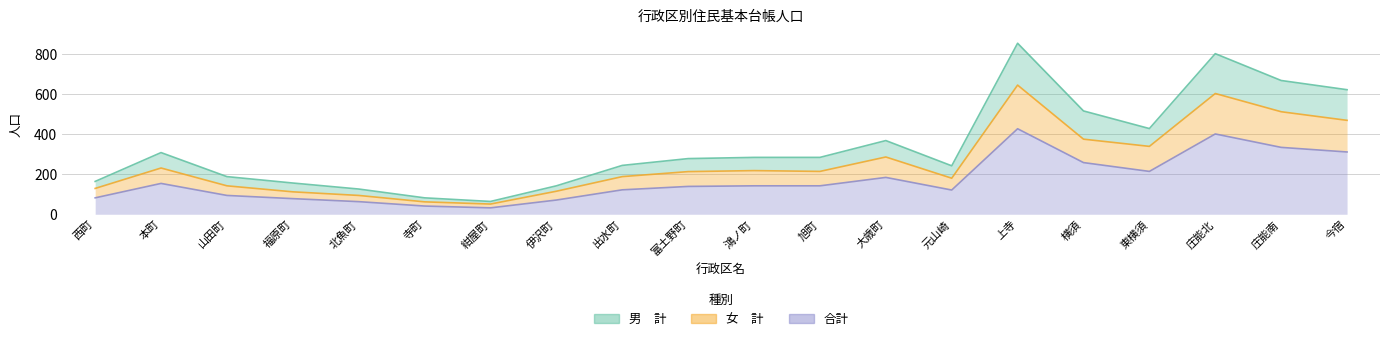

What is the difference between the maximum and minimum values in the 女　計 series?

594